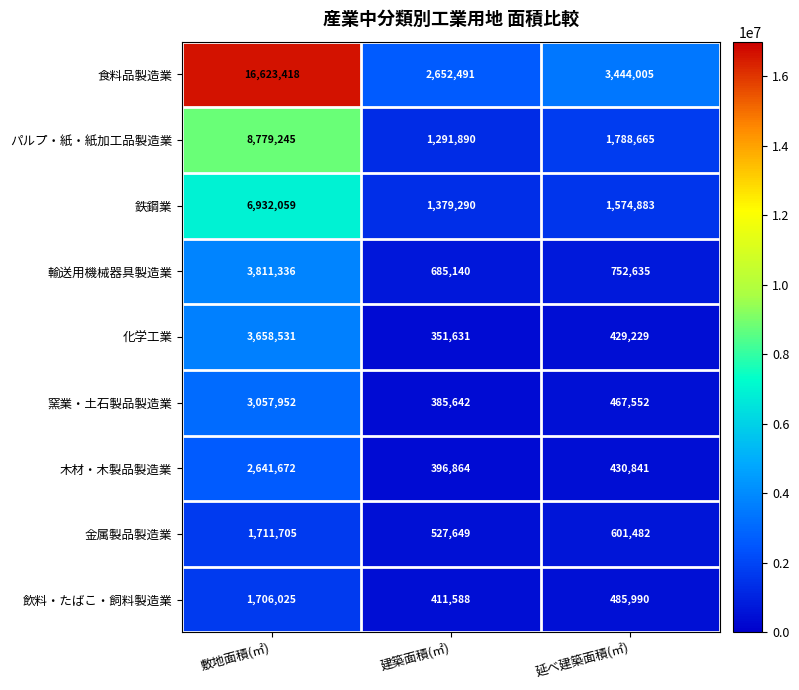

Reading left to right, extract all data points from this chart.

食料品製造業: 16623418	2652491	3444005
パルプ・紙・紙加工品製造業: 8779245	1291890	1788665
鉄鋼業: 6932059	1379290	1574883
輸送用機械器具製造業: 3811336	685140	752635
化学工業: 3658531	351631	429229
窯業・土石製品製造業: 3057952	385642	467552
木材・木製品製造業: 2641672	396864	430841
金属製品製造業: 1711705	527649	601482
飲料・たばこ・飼料製造業: 1706025	411588	485990